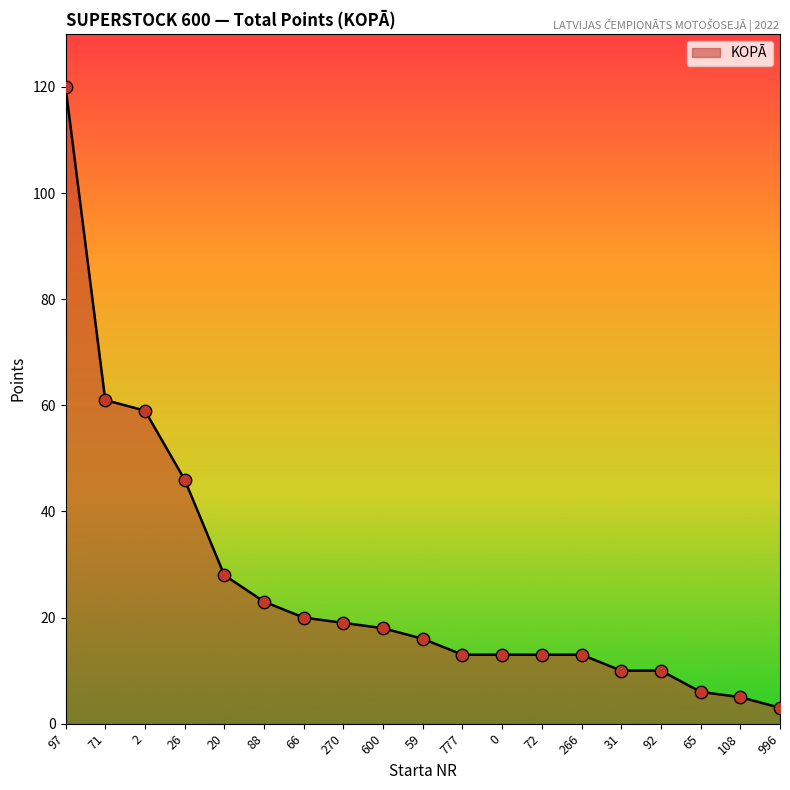

Which has a higher value, 65 or 20?

20